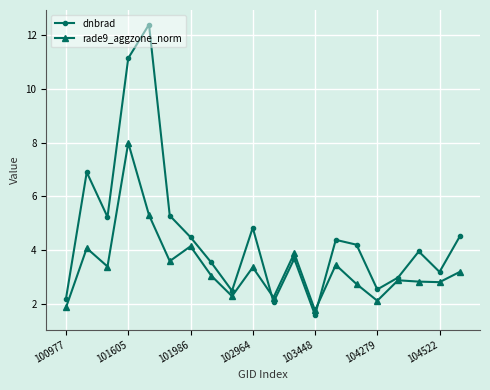

True or false: rade9_aggzone_norm and dnbrad cross at least once.

True